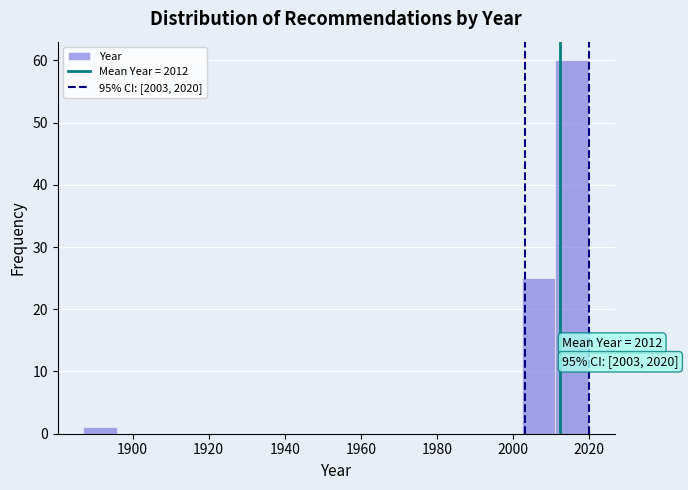

Over which range of the x-axis is the bar tallest?

2012 to 2020